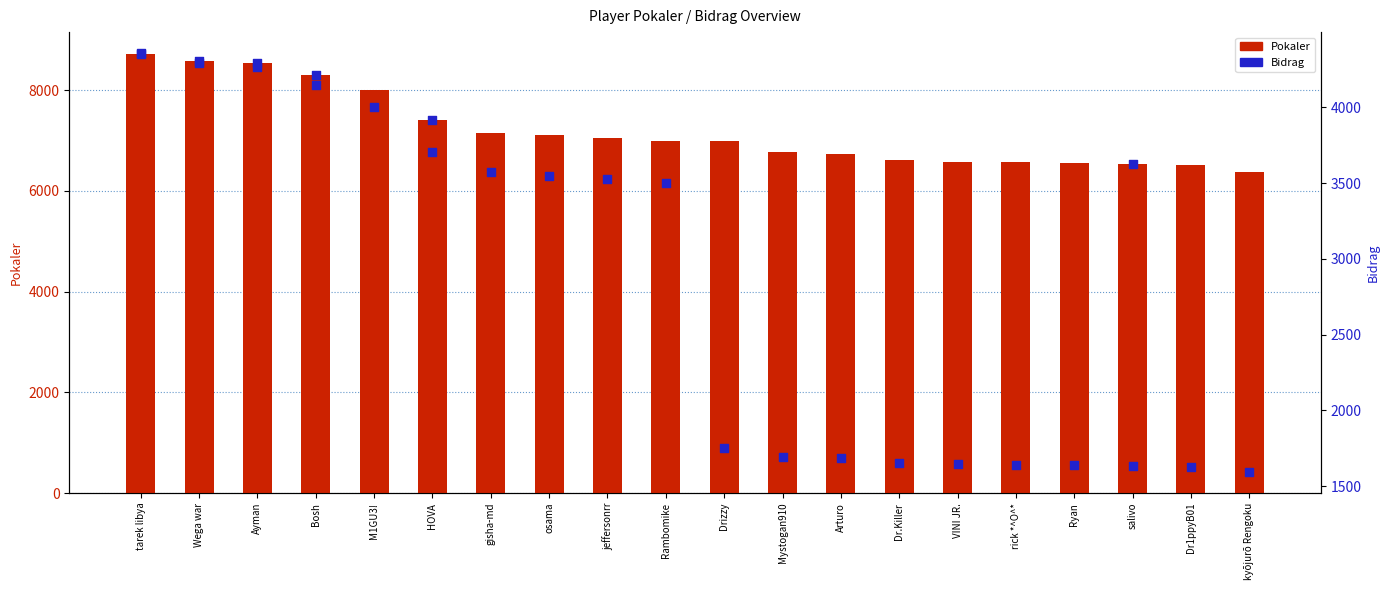

Is the value of Bidrag at M1GU3! greater than the value of Pokaler at Ryan?

No